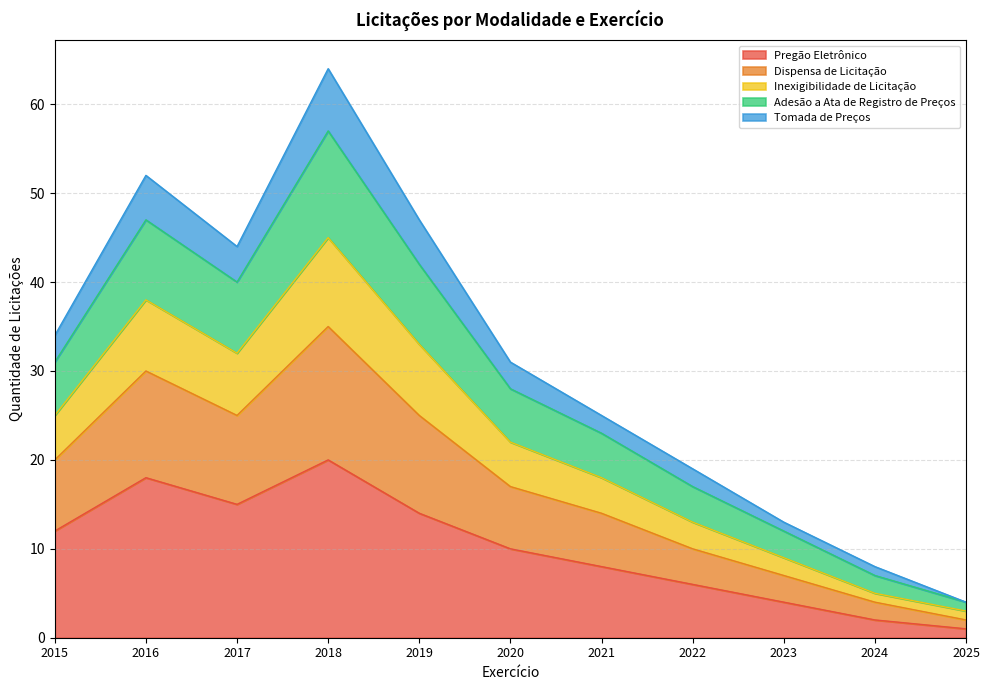

The value of Pregão Eletrônico at 2018 is 20. True or false?

True